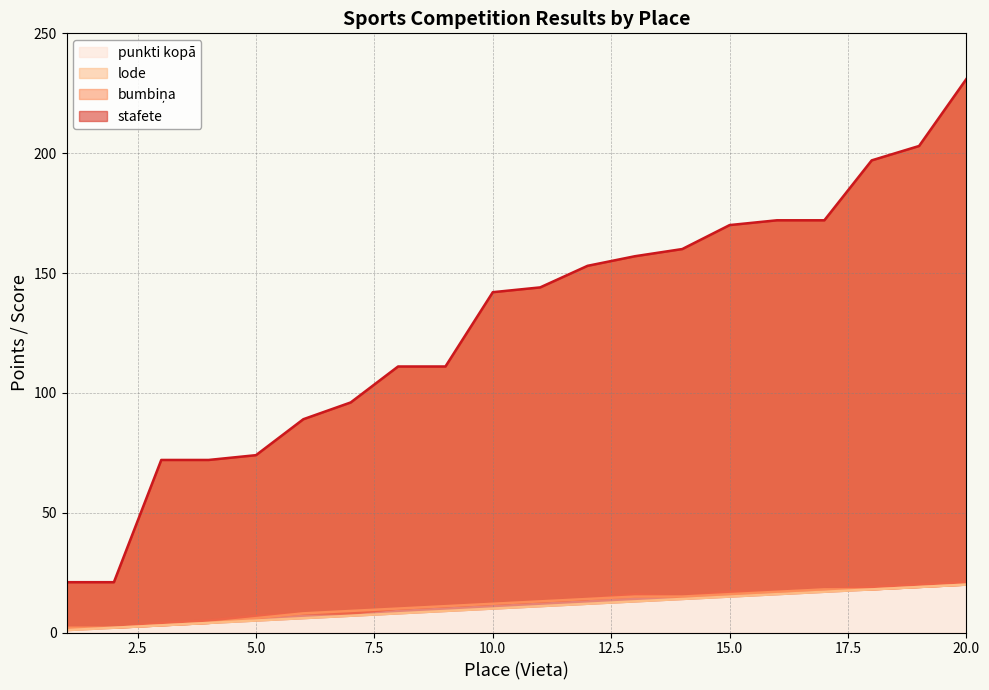

What is the minimum value for punkti kopā?

21